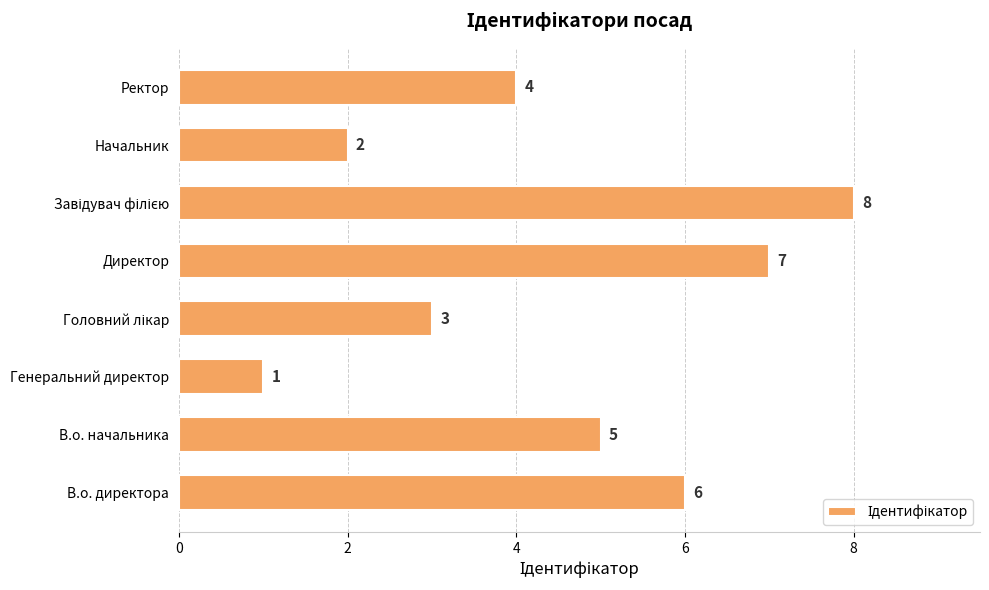

What is the minimum value shown in the chart?

1